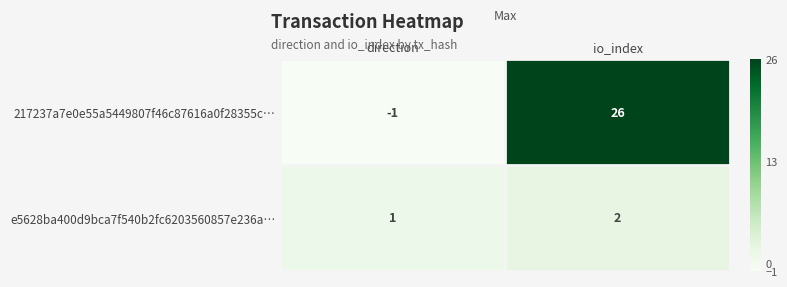

Reading left to right, transcribe all the data shown in this chart.

217237a7e0e55a5449807f46c87616a0f28355c…: direction=-1	io_index=26
e5628ba400d9bca7f540b2fc6203560857e236a…: direction=1	io_index=2